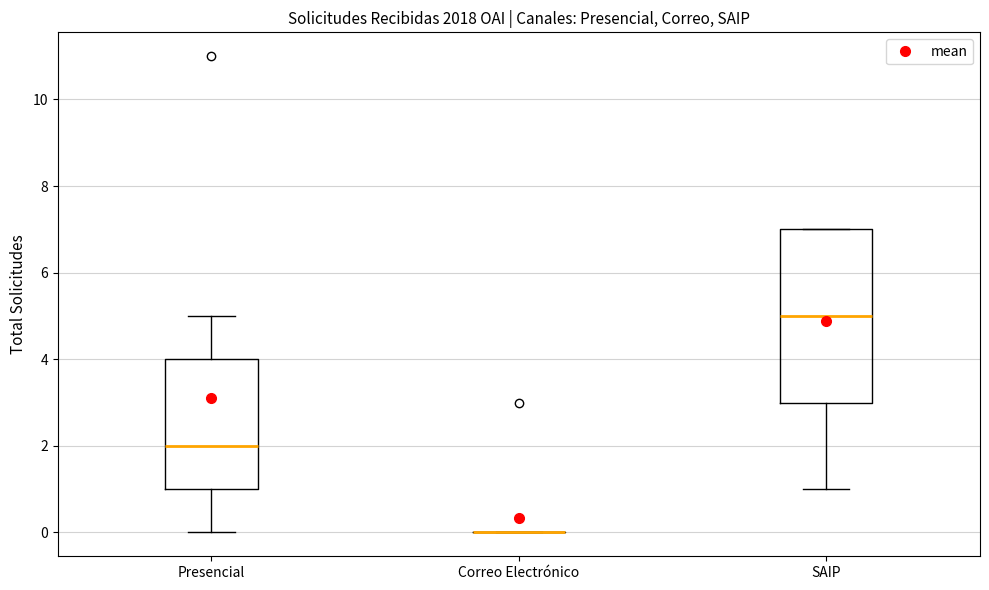

Which box is the tallest, from its lower edge to its upper edge?

SAIP